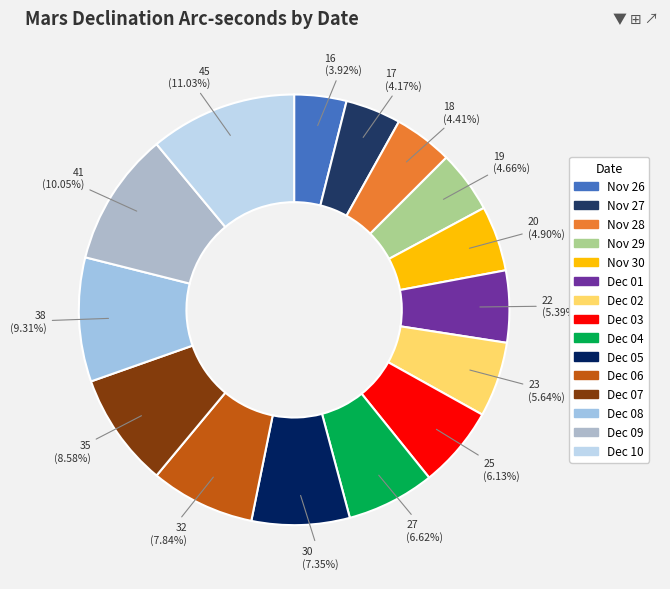

The Nov 26 slice represents 1% of the pie. True or false?

False